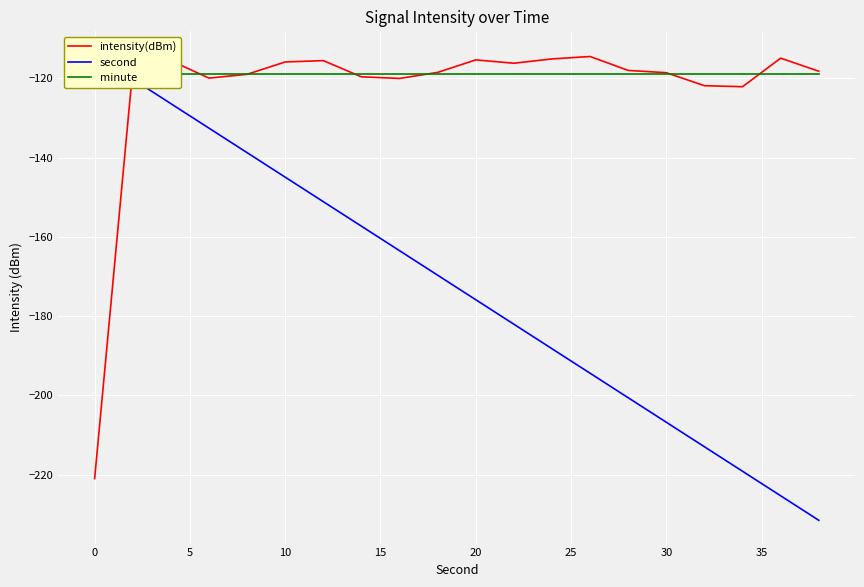

What is the value of the second point at the 20th from the left?

-231.5